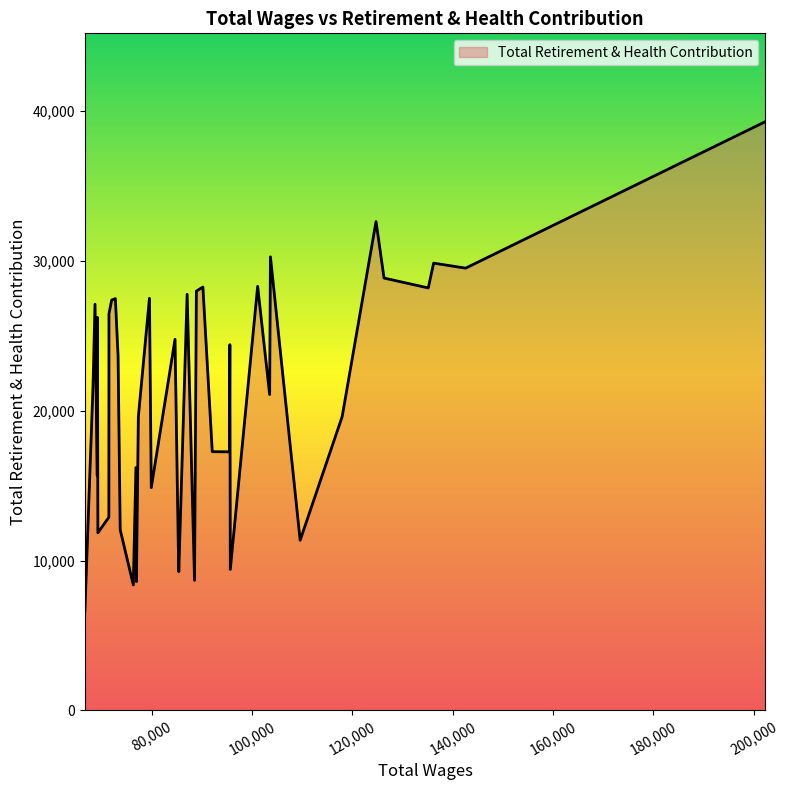

How many categories are shown in the chart?

40